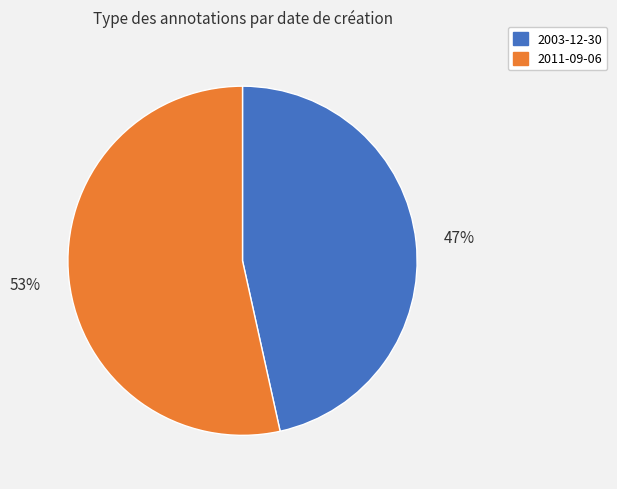

Which category accounts for the majority?

2011-09-06